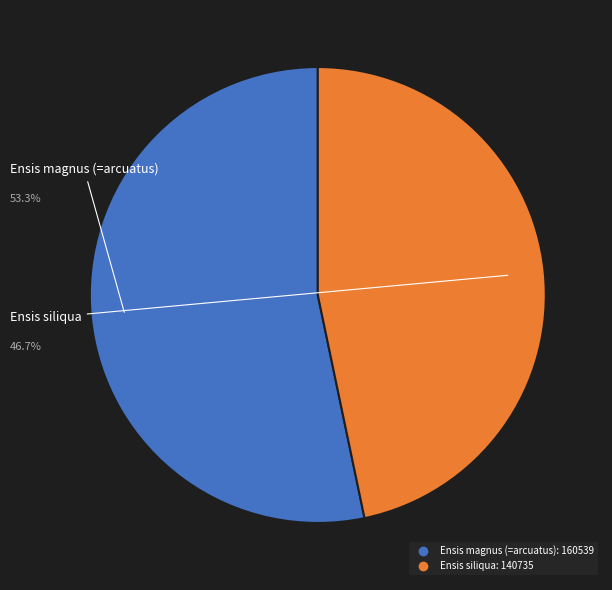

Combined, do Ensis magnus (=arcuatus) and Ensis siliqua account for over 50%?

Yes